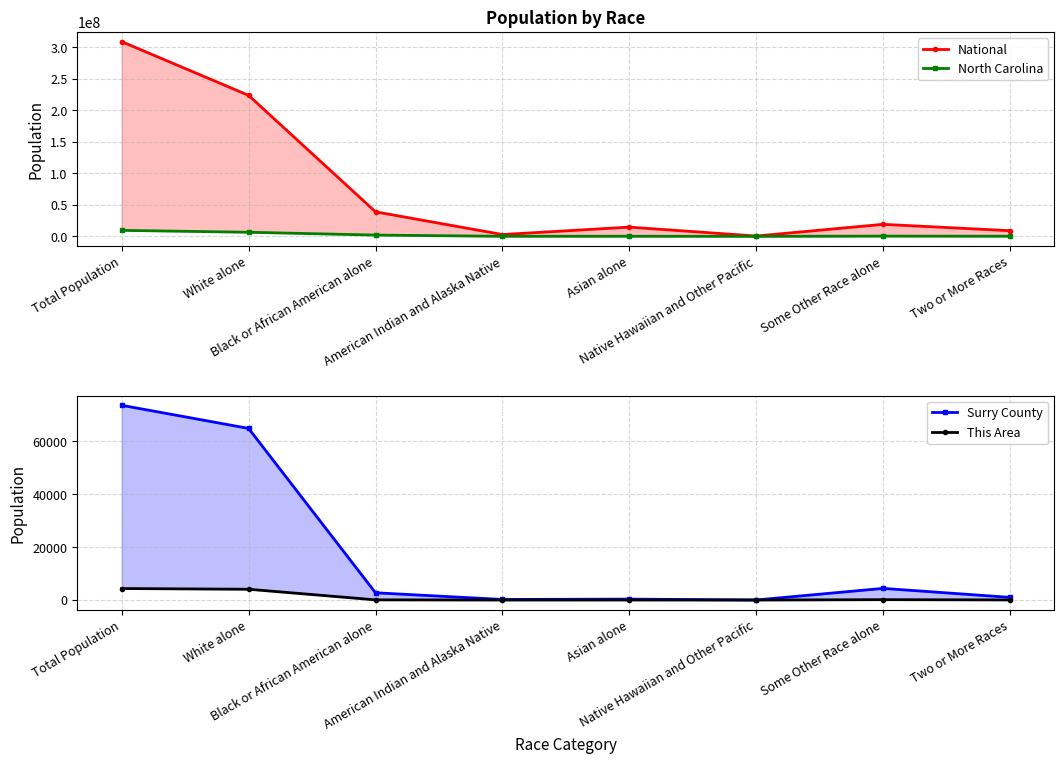

Rank the series by their maximum value, from highest to lowest.

National, North Carolina, Surry County, This Area